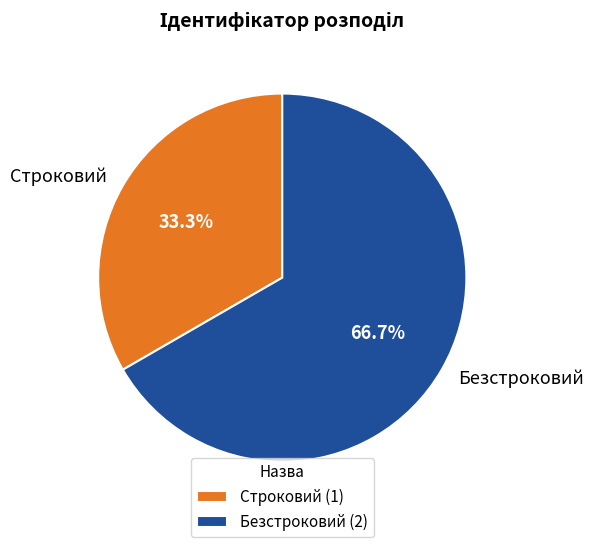

Which category accounts for the majority?

Безстроковий